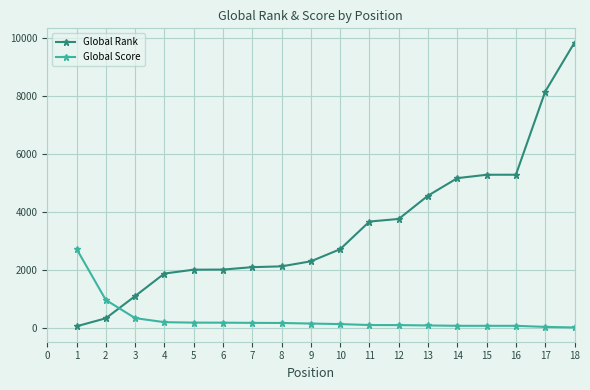

The value of Global Score at 1 is 2737. True or false?

True